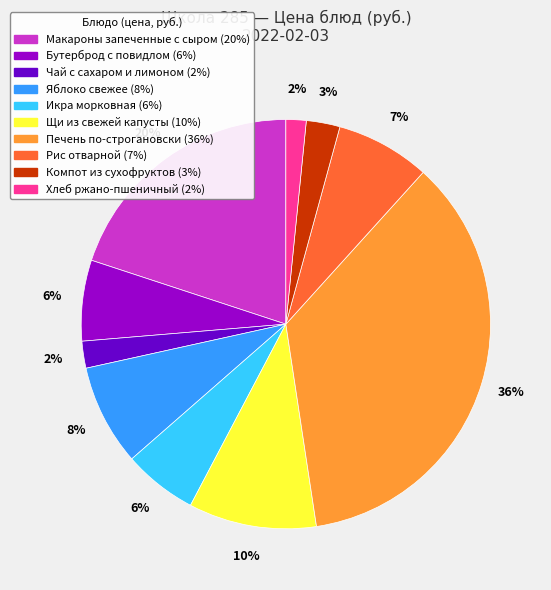

Combined, do Яблоко свежее and Чай с сахаром и лимоном account for over 50%?

No